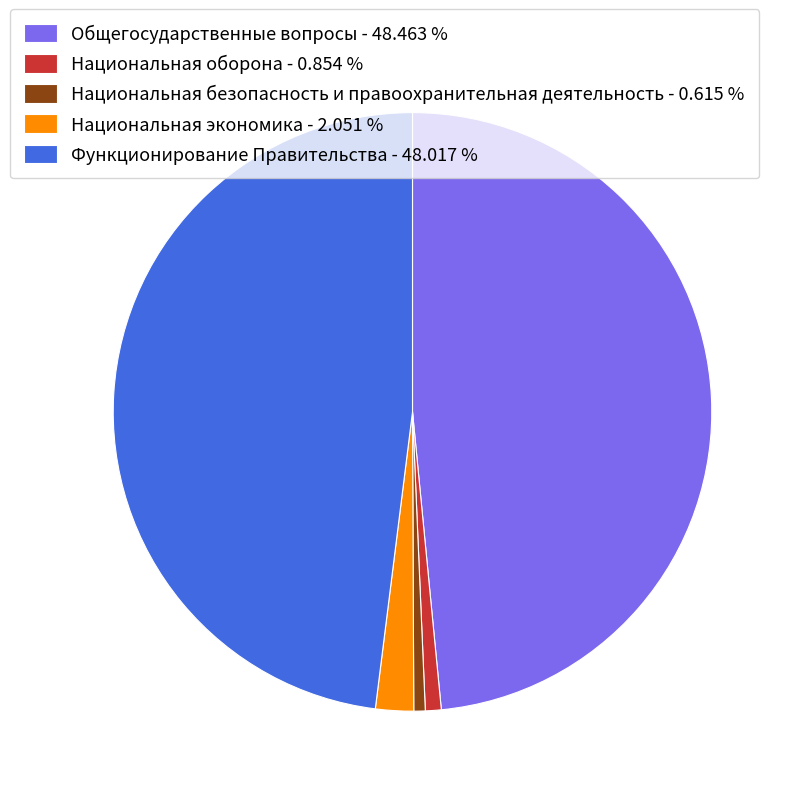

Does Общегосударственные вопросы - 48.463 % account for over 50% of the chart?

No